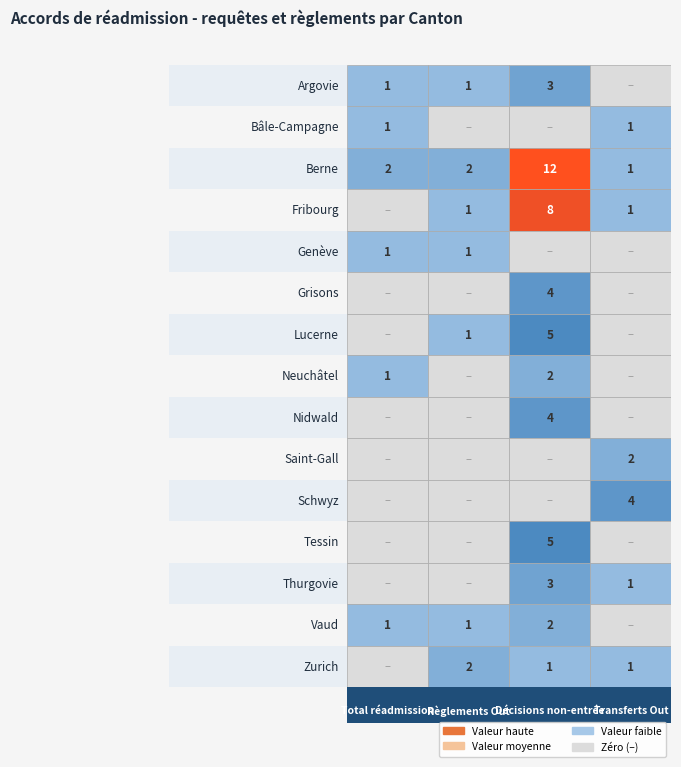

Is it true that Saint-Gall equals -1 at 0?

False